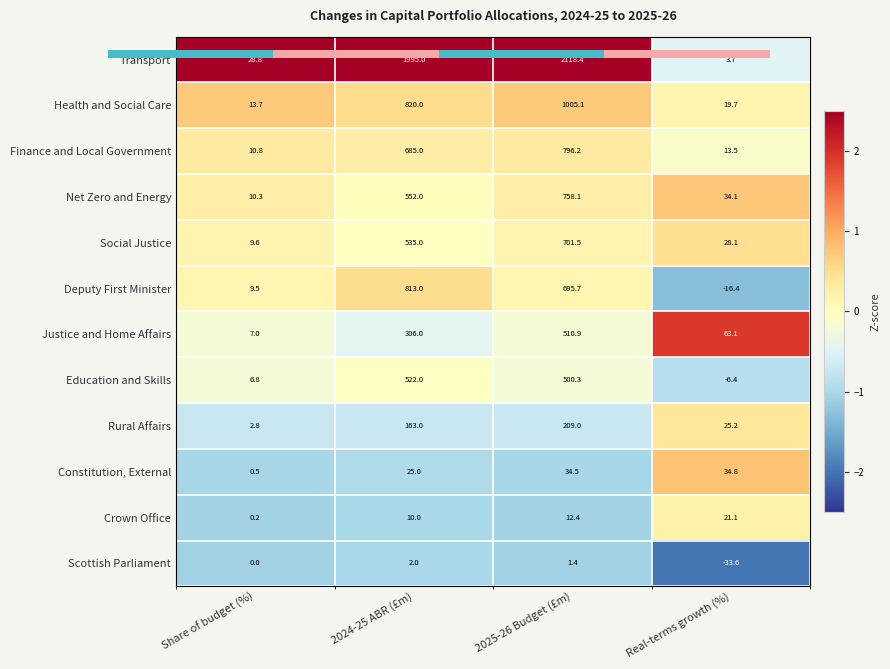

Between Share of budget (%) and Real-terms growth (%), which is larger?

Share of budget (%)